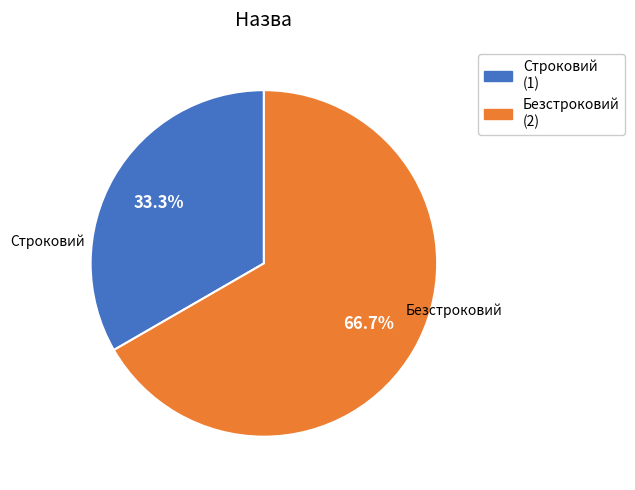

To the nearest percent, what is the difference between the Строковий and Безстроковий slice percentages?

33%